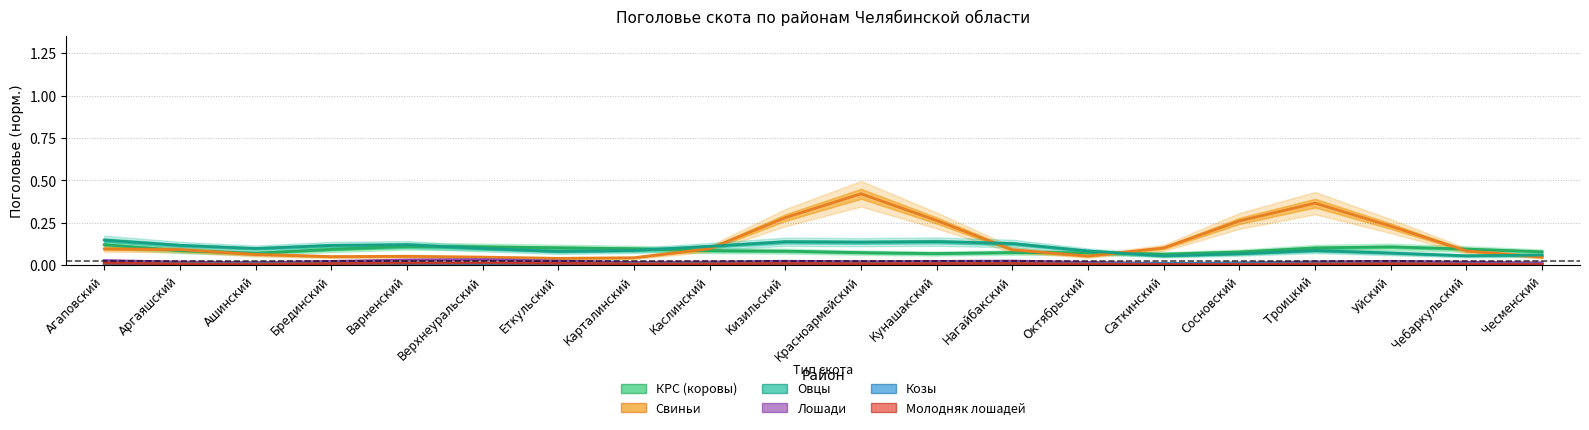

At Красноармейский, list the series in order from smallest to largest.

Молодняк лошадей, Козы, Лошади, КРС (коровы), Овцы, Свиньи